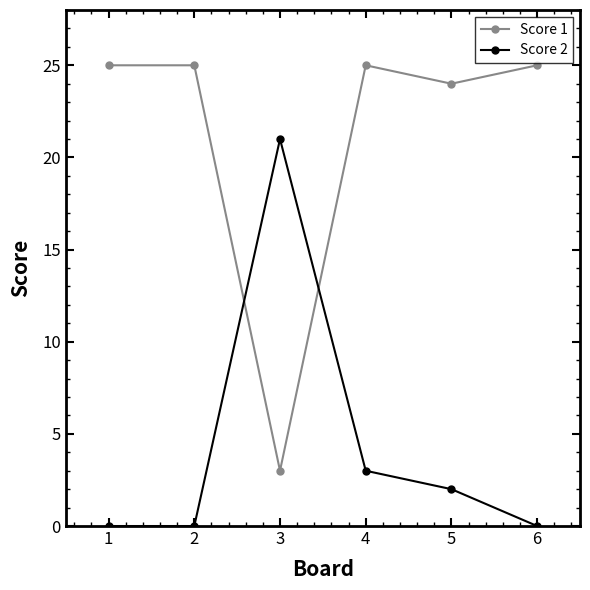

What is the sum of all Score 1 values?

127